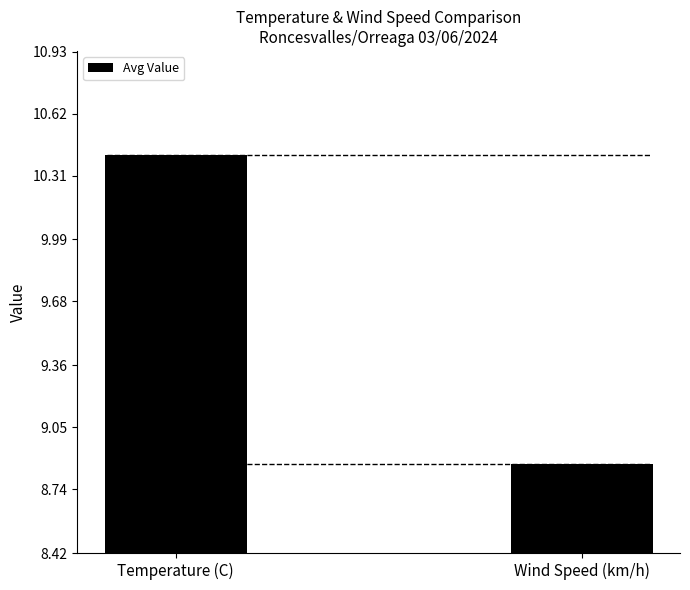

What is the average value?

9.6